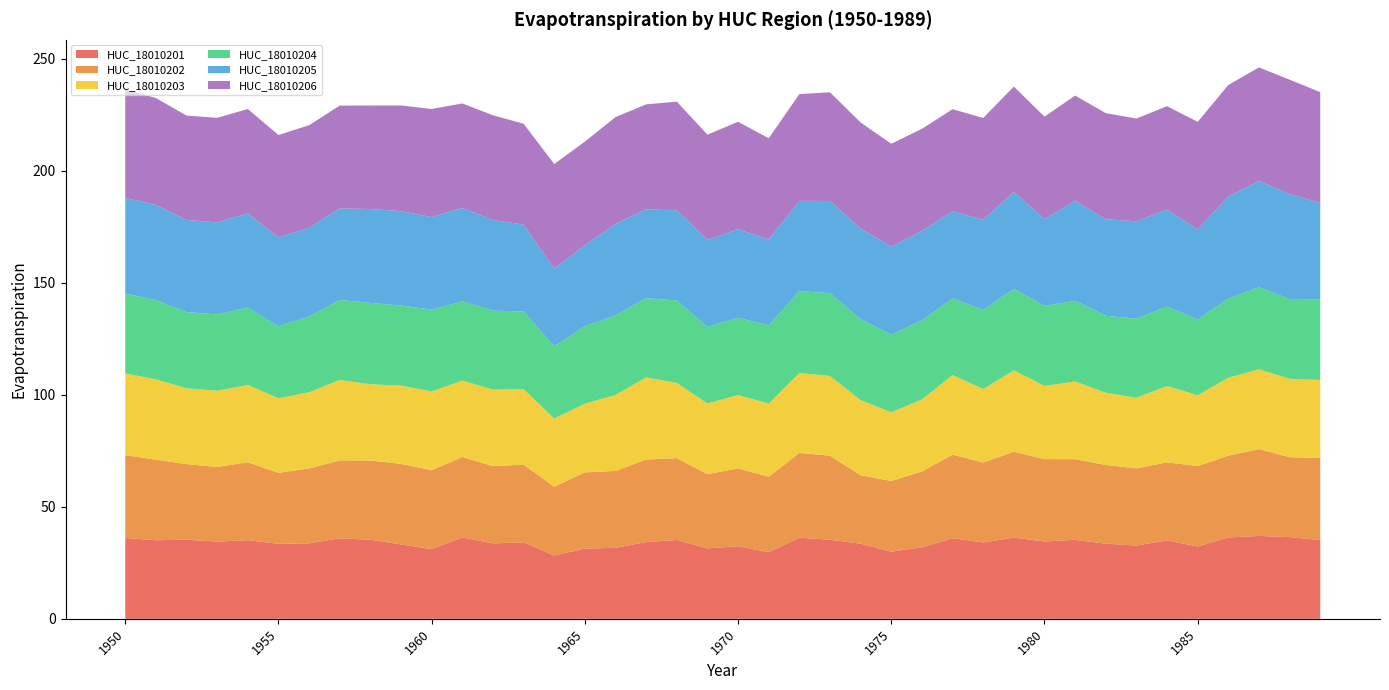

Reading right to left, transcribe all the data shown in this chart.

HUC_18010201: 1989=35.2	1988=36.5	1987=37.0	1986=36.3	1985=32.3	1984=35.0	1983=32.7	1982=33.6	1981=35.3	1980=34.5	1979=36.3	1978=34.1	1977=36.0	1976=31.9	1975=30.0	1974=33.5	1973=35.3	1972=36.2	1971=29.7	1970=32.4	1969=31.4	1968=35.2	1967=34.3	1966=31.7	1965=31.4	1964=28.3	1963=34.2	1962=33.7	1961=36.3	1960=31.1	1959=33.2	1958=35.3	1957=35.9	1956=33.7	1955=33.5	1954=35.1	1953=34.5	1952=35.3	1951=35.1	1950=36.1
HUC_18010202: 1989=36.6	1988=35.7	1987=38.8	1986=36.5	1985=35.9	1984=34.8	1983=34.5	1982=35.1	1981=36.0	1980=36.8	1979=38.4	1978=35.7	1977=37.4	1976=33.8	1975=31.6	1974=30.5	1973=37.5	1972=37.8	1971=33.7	1970=34.8	1969=33.1	1968=36.6	1967=36.8	1966=34.4	1965=34.0	1964=30.7	1963=34.7	1962=34.5	1961=35.9	1960=35.2	1959=36.0	1958=35.3	1957=34.8	1956=33.4	1955=31.7	1954=34.8	1953=33.3	1952=33.7	1951=36.0	1950=36.9
HUC_18010203: 1989=34.9	1988=35.0	1987=35.6	1986=34.8	1985=31.6	1984=34.1	1983=31.5	1982=32.2	1981=34.7	1980=32.7	1979=36.3	1978=32.8	1977=35.5	1976=32.2	1975=30.7	1974=33.5	1973=35.6	1972=35.7	1971=32.6	1970=32.8	1969=31.5	1968=33.5	1967=36.7	1966=33.9	1965=30.7	1964=30.4	1963=33.7	1962=34.2	1961=34.1	1960=35.2	1959=34.9	1958=34.0	1957=35.9	1956=34.0	1955=33.3	1954=34.5	1953=34.0	1952=33.8	1951=35.8	1950=36.5
HUC_18010204: 1989=36.0	1988=35.6	1987=36.7	1986=35.4	1985=33.9	1984=35.5	1983=35.3	1982=34.4	1981=36.0	1980=35.7	1979=36.4	1978=35.3	1977=34.2	1976=35.4	1975=34.6	1974=36.2	1973=37.0	1972=36.6	1971=35.0	1970=34.5	1969=34.2	1968=36.8	1967=35.4	1966=35.6	1965=34.6	1964=32.2	1963=34.7	1962=35.3	1961=35.4	1960=36.5	1959=35.7	1958=36.4	1957=35.7	1956=33.8	1955=32.2	1954=34.6	1953=34.1	1952=34.0	1951=35.4	1950=35.7
HUC_18010205: 1989=43.0	1988=46.9	1987=47.4	1986=45.6	1985=40.1	1984=43.3	1983=43.5	1982=43.1	1981=44.6	1980=38.7	1979=43.2	1978=40.2	1977=38.9	1976=39.8	1975=39.4	1974=40.4	1973=41.2	1972=40.3	1971=38.2	1970=39.5	1969=38.9	1968=40.2	1967=39.7	1966=40.8	1965=36.1	1964=34.7	1963=38.8	1962=40.4	1961=41.7	1960=41.3	1959=42.2	1958=41.9	1957=40.8	1956=39.6	1955=39.6	1954=42.0	1953=41.1	1952=41.1	1951=42.5	1950=42.7
HUC_18010206: 1989=49.5	1988=51.1	1987=50.8	1986=49.8	1985=48.1	1984=46.2	1983=45.9	1982=47.4	1981=46.9	1980=45.8	1979=47.0	1978=45.5	1977=45.6	1976=45.6	1975=45.9	1974=47.4	1973=48.5	1972=47.7	1971=45.2	1970=48.0	1969=46.9	1968=48.6	1967=46.8	1966=47.7	1965=46.3	1964=46.7	1963=45.0	1962=46.8	1961=46.7	1960=48.3	1959=47.2	1958=46.2	1957=45.9	1956=45.8	1955=45.8	1954=46.6	1953=46.7	1952=46.6	1951=47.7	1950=48.4